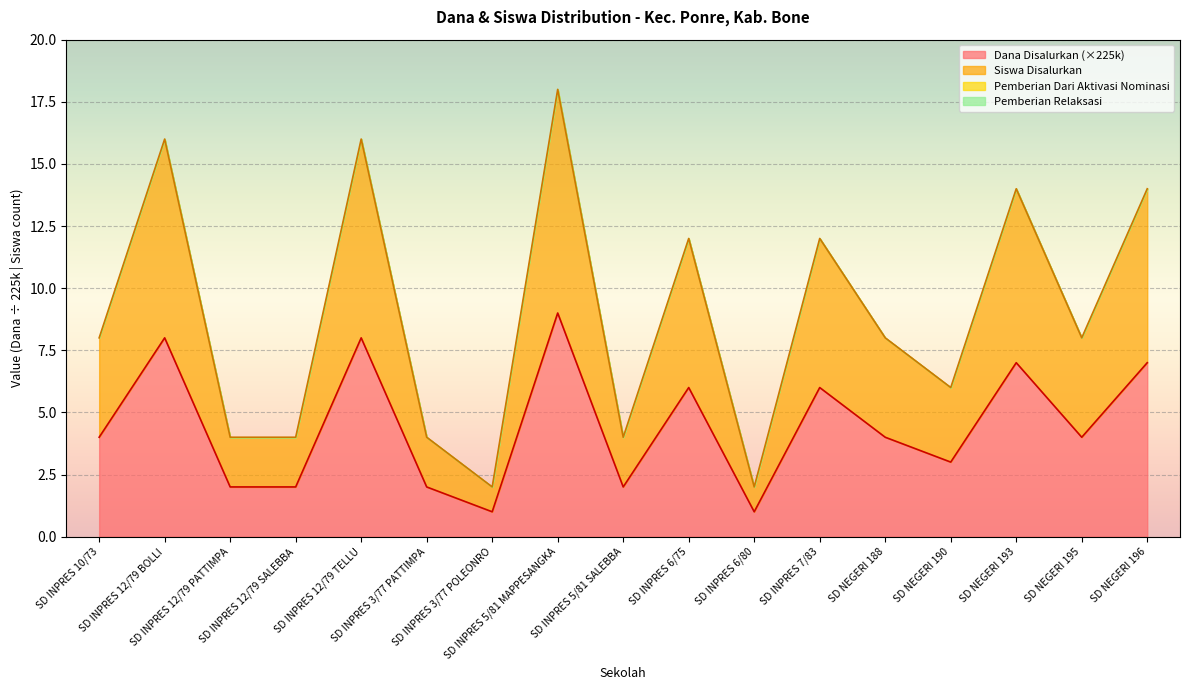

True or false: Siswa Disalurkan and Dana Disalurkan intersect in this chart.

False